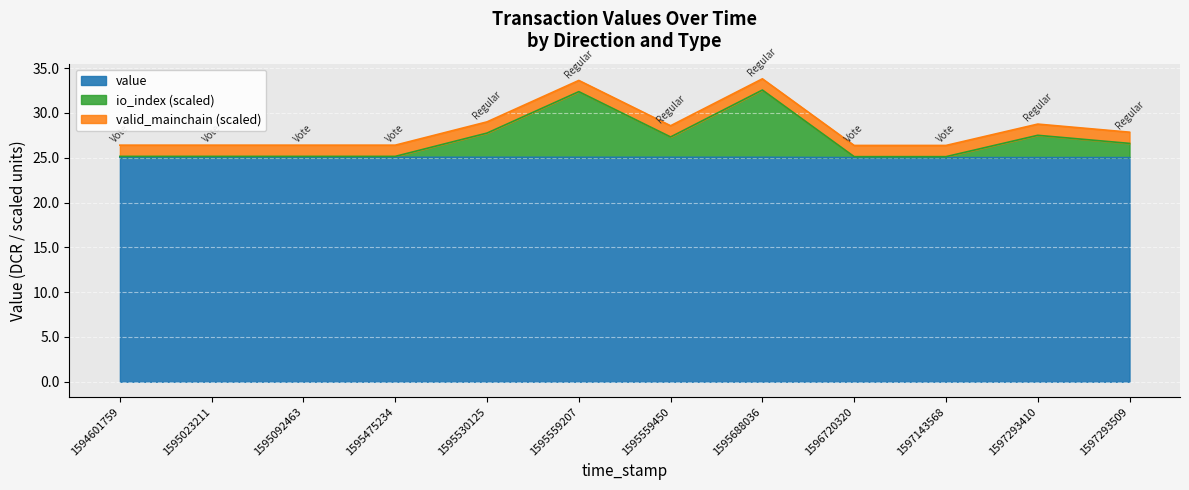

Reading left to right, what are all the values shown in this chart?

value: 25.0	25.0	25.0	25.0	25.0	25.0	25.0	25.0	25.0	25.0	25.0	25.0
io_index: 25.1	25.1	25.1	25.1	27.7	32.4	27.3	32.6	25.1	25.1	27.5	26.6